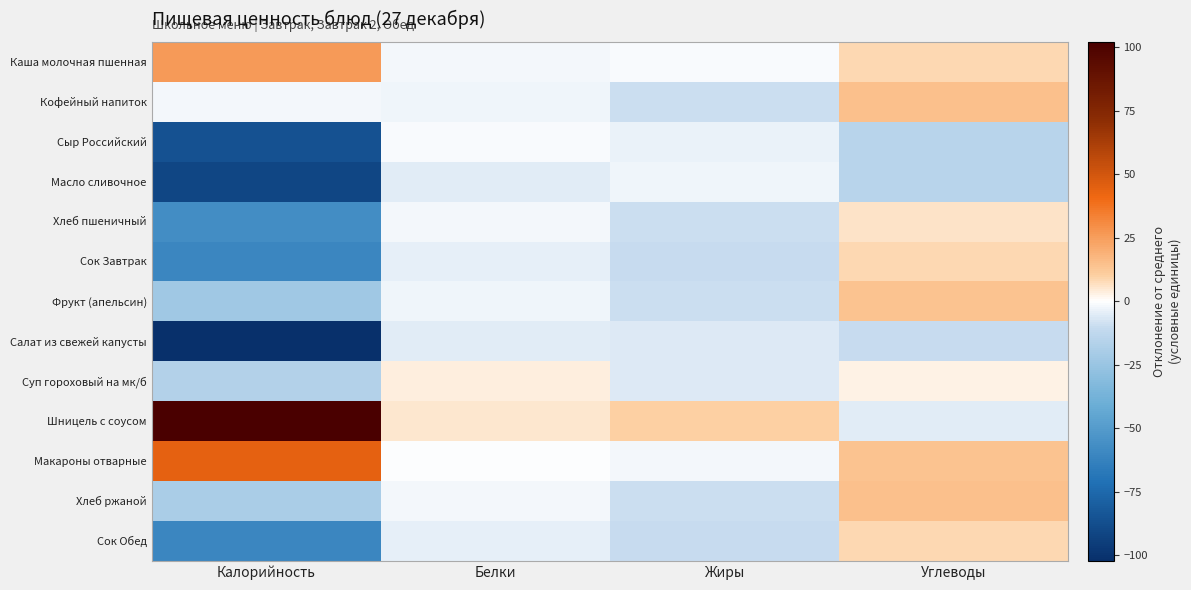

Count the number of categories in the chart.

4